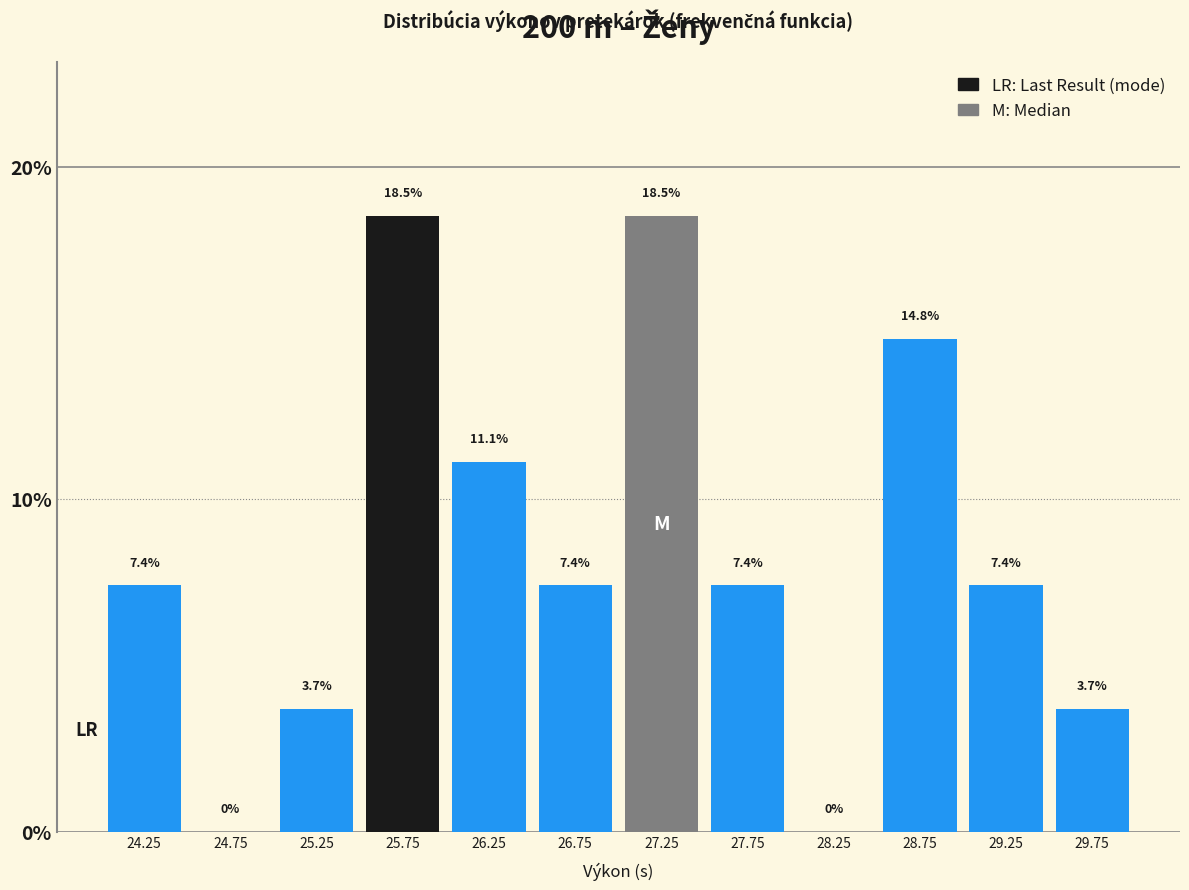

What is the height of the bar covering 24.0 to 24.5 on the x-axis?

7.4